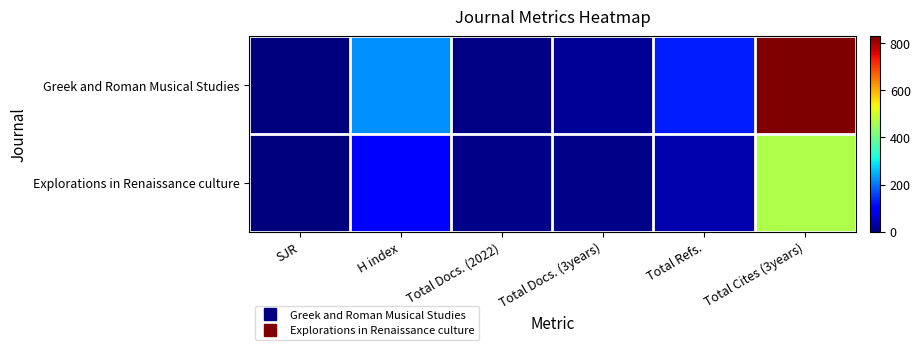

How many series are shown in this chart?

2